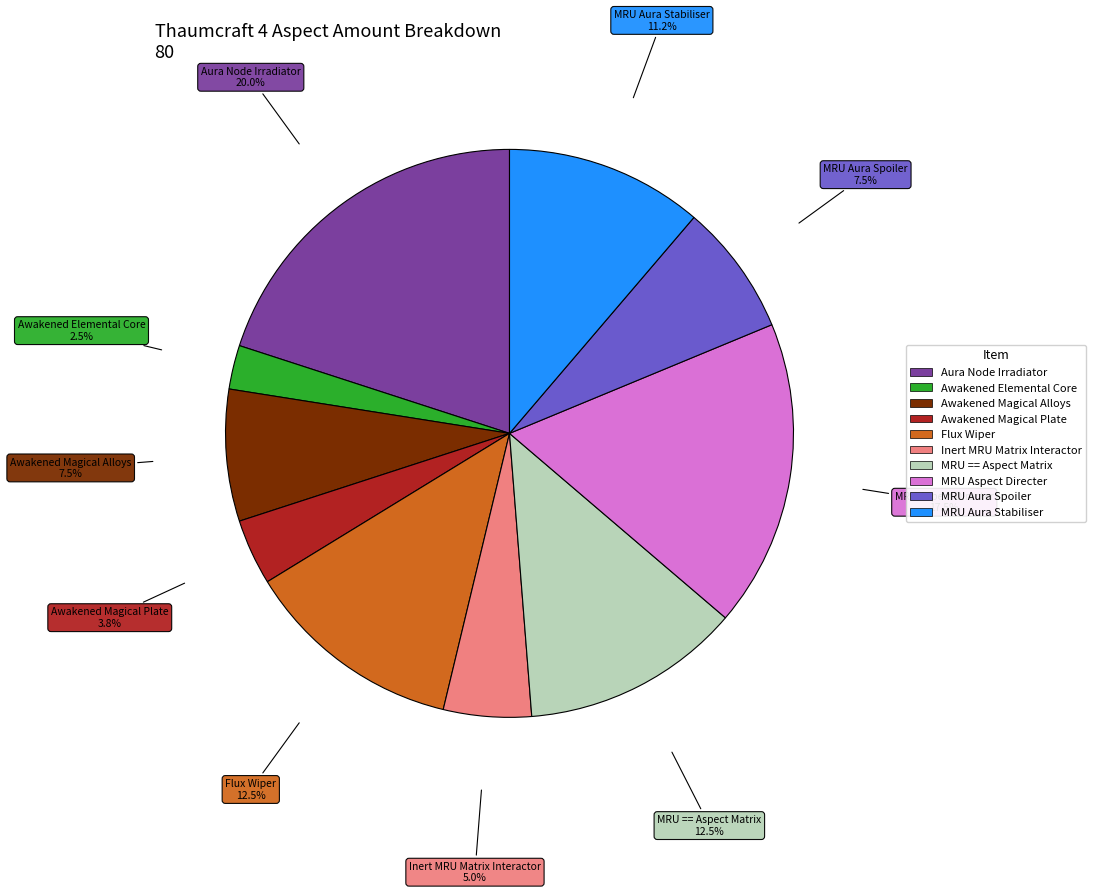

How many slices are in this pie chart?

10